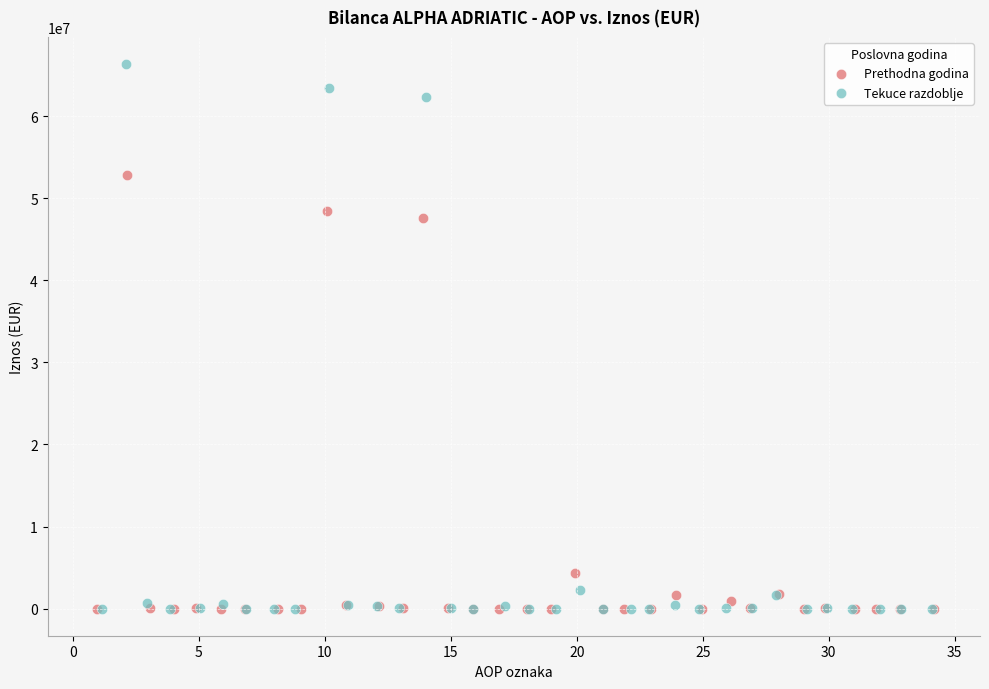

Which series has the largest Y range (max minus min)?

Tekuce razdoblje